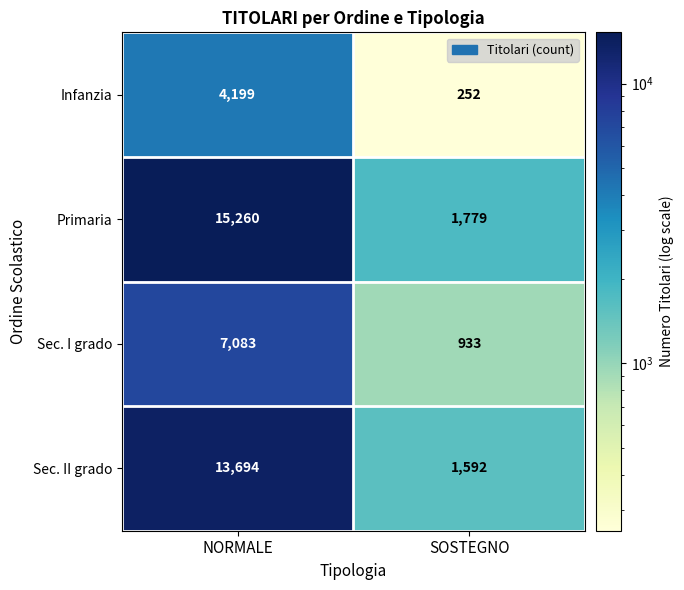

True or false: Sec. II grado has a value of 450 at SOSTEGNO.

False